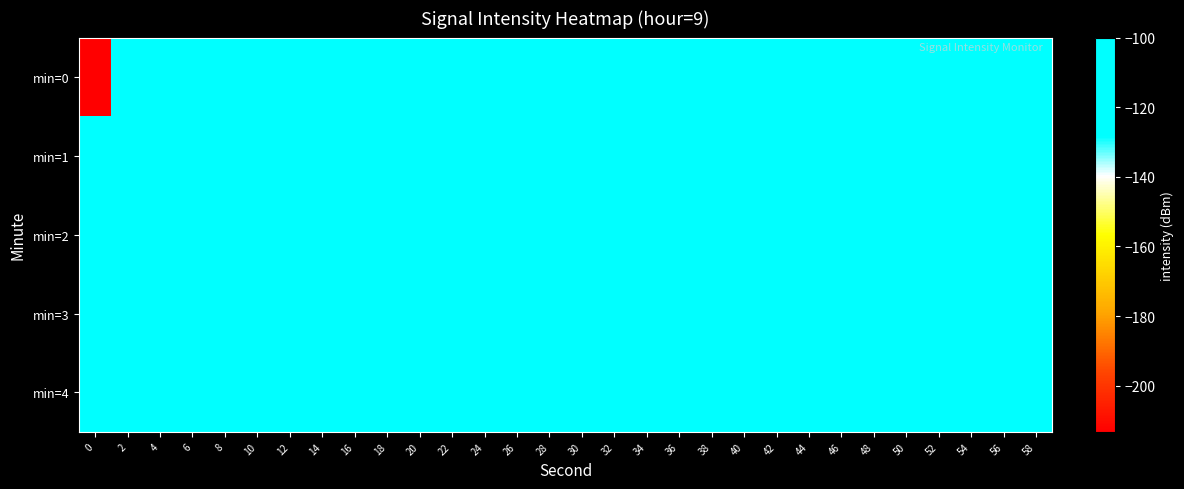

How many data points does each series have?

30